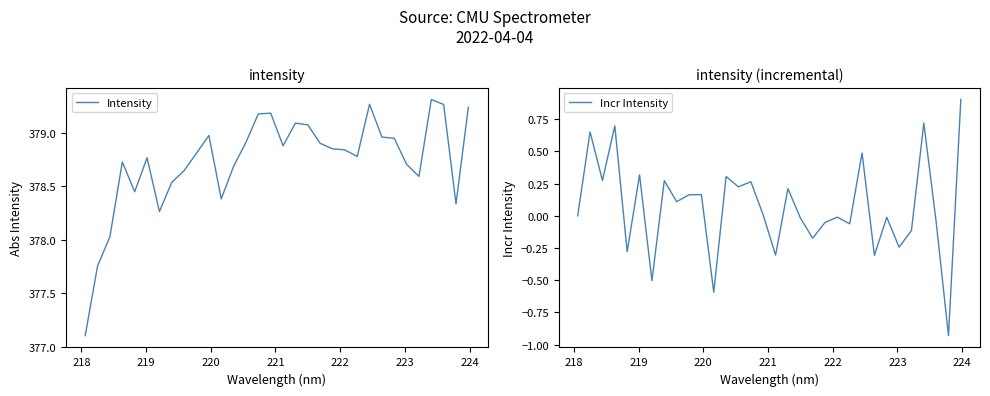

Does the chart display data point markers on the line(s)?

No